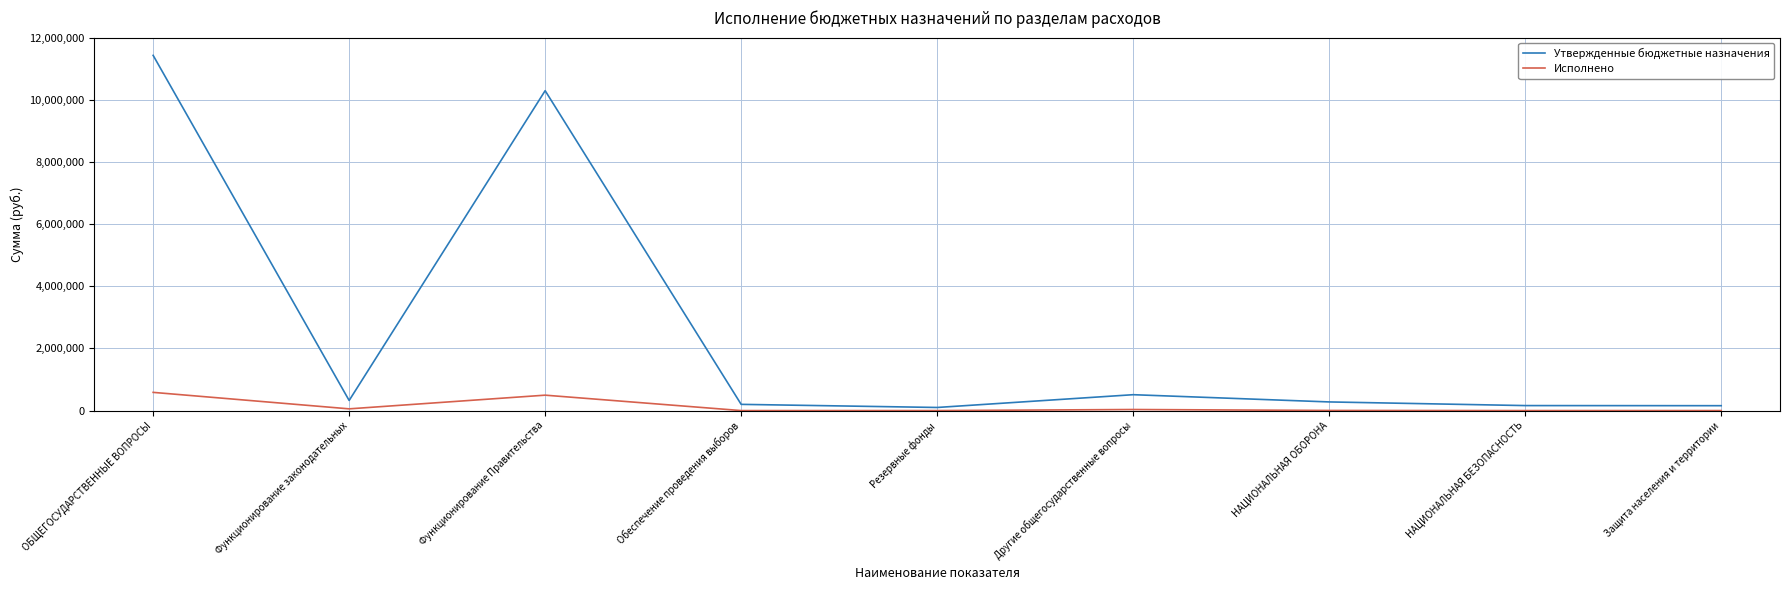

Rank the series by their maximum value, from lowest to highest.

Исполнено, Утвержденные бюджетные назначения